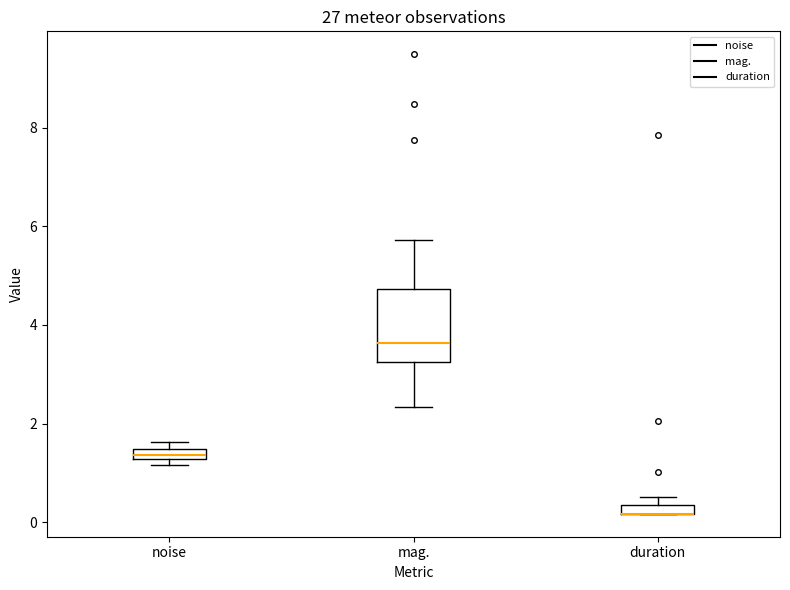

Where is the lower edge of the box for noise on the y-axis? The values are not printed on the chart, so give them approximately, as read against the axis.

1.2